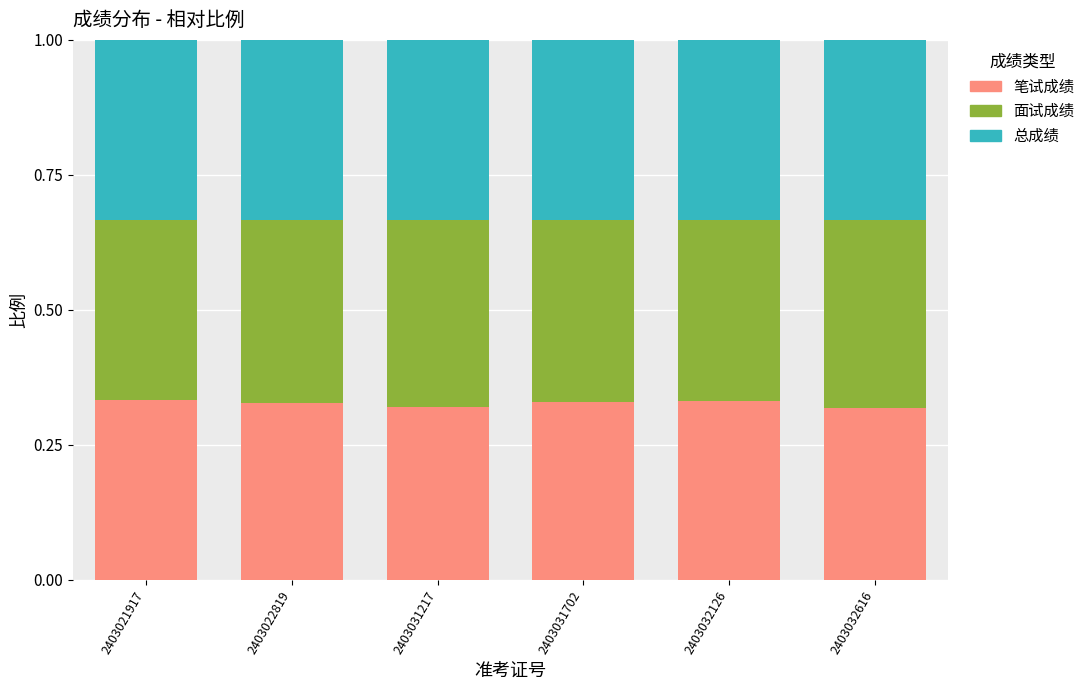

What is the sum of all 笔试成绩 values?

2.0